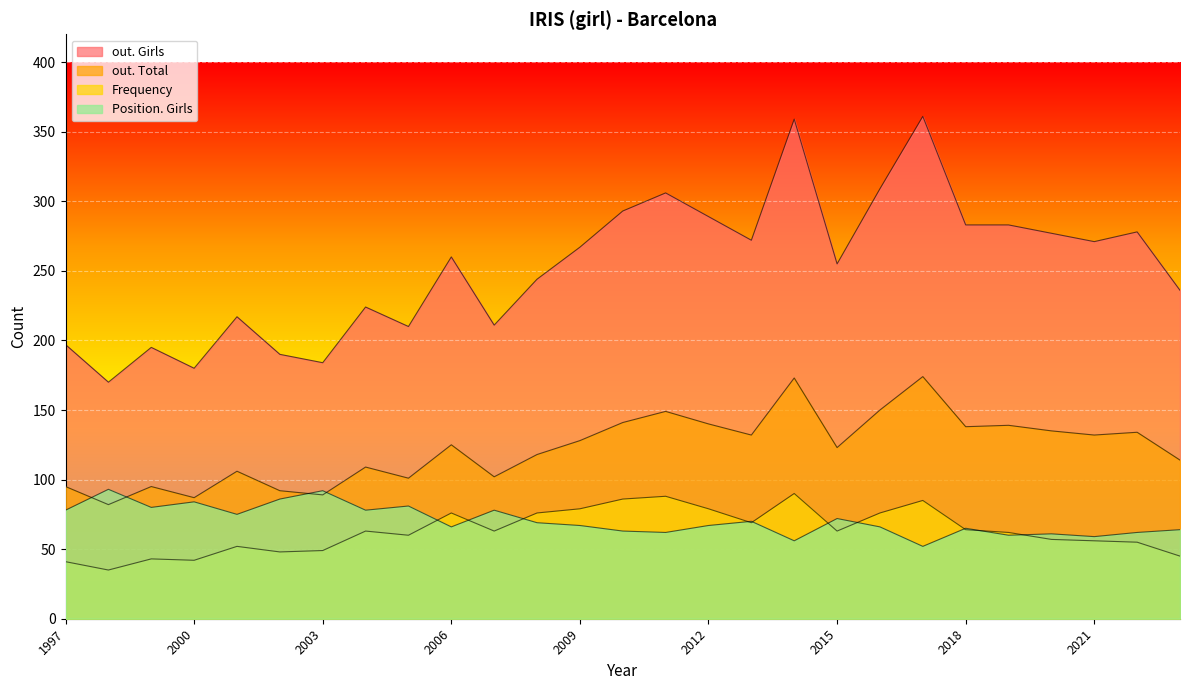

What is the difference between the Frequency values at 2003 and 2014?

41